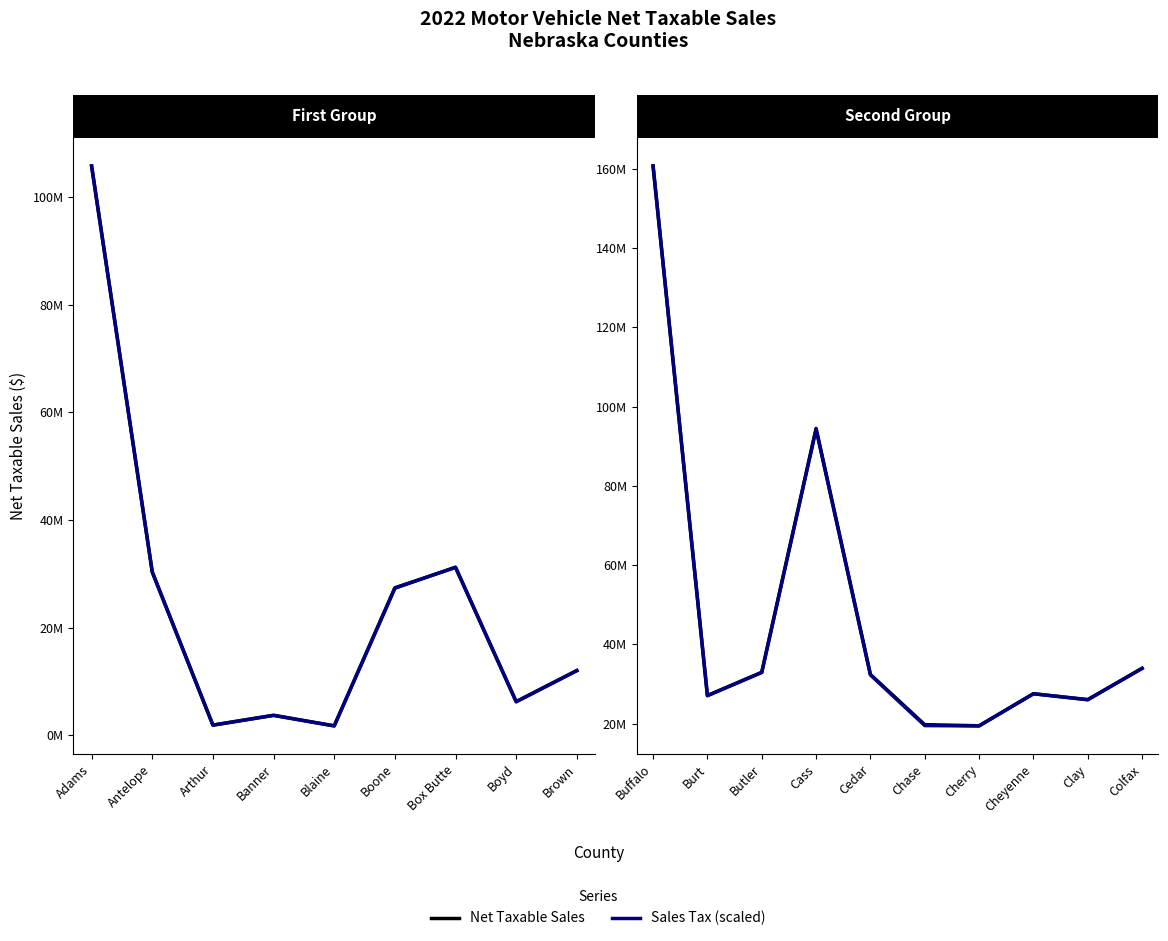

In Sales Tax (scaled), how many points are lower than both neighbors (excluding endpoints)?

3